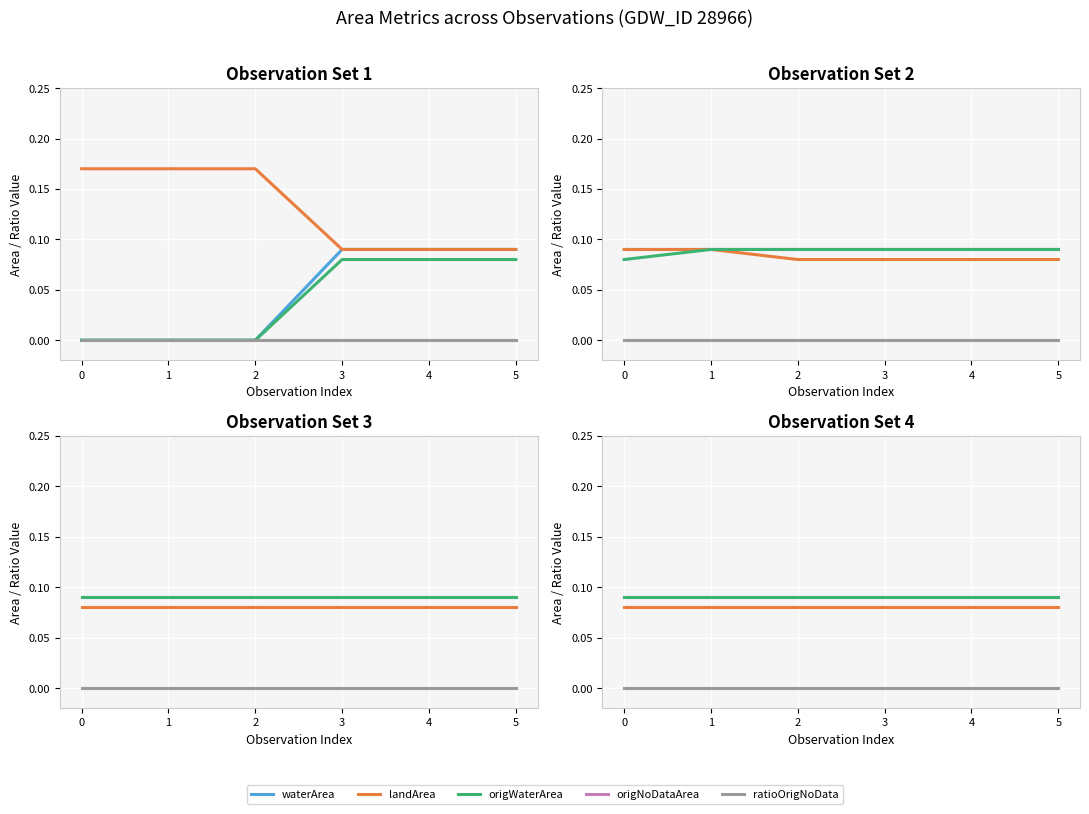

How many data points does each series have?

6